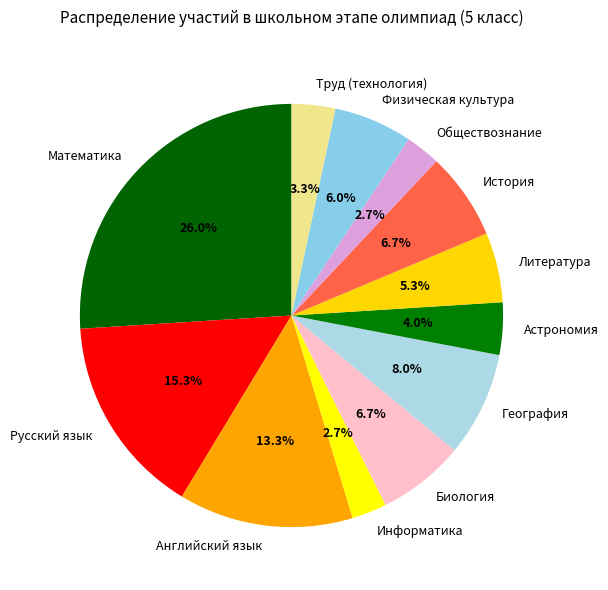

Does Физическая культура represent more than half of the total?

No